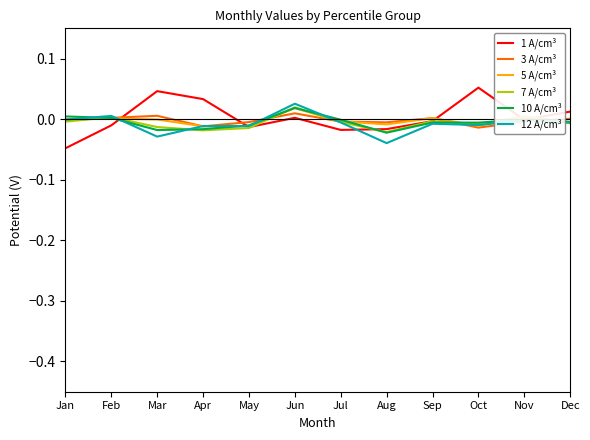

Which series has the largest total across all categories?

1 A/cm³